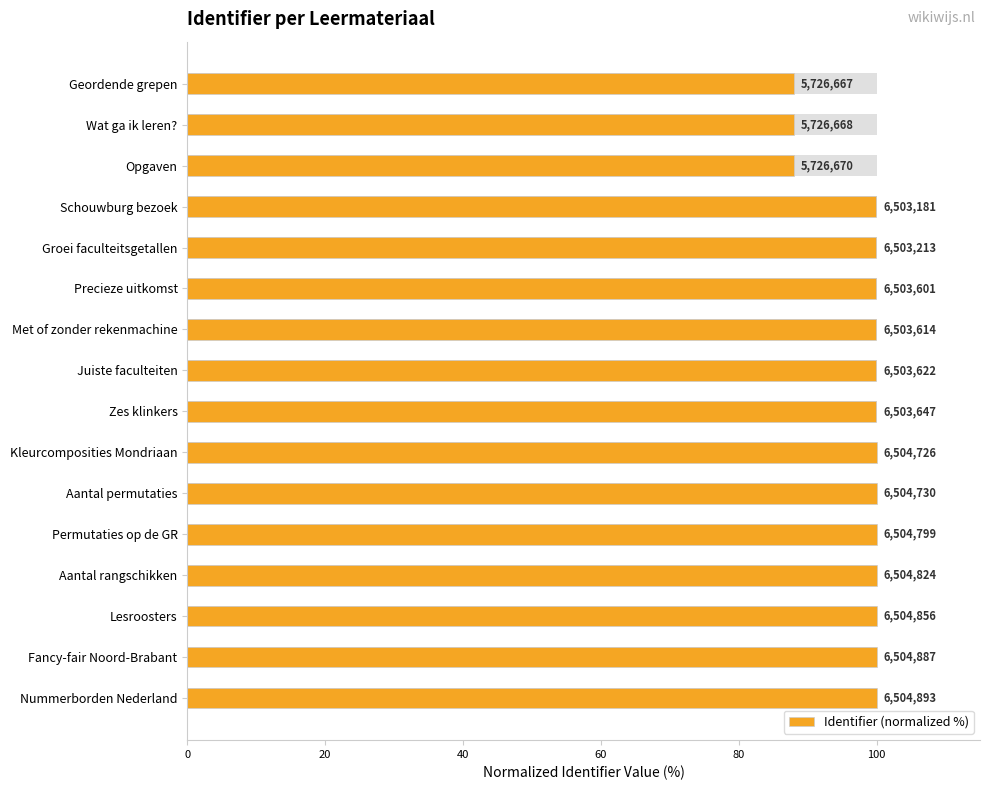

What is the difference between the values at Geordende grepen and Precieze uitkomst?

11.9